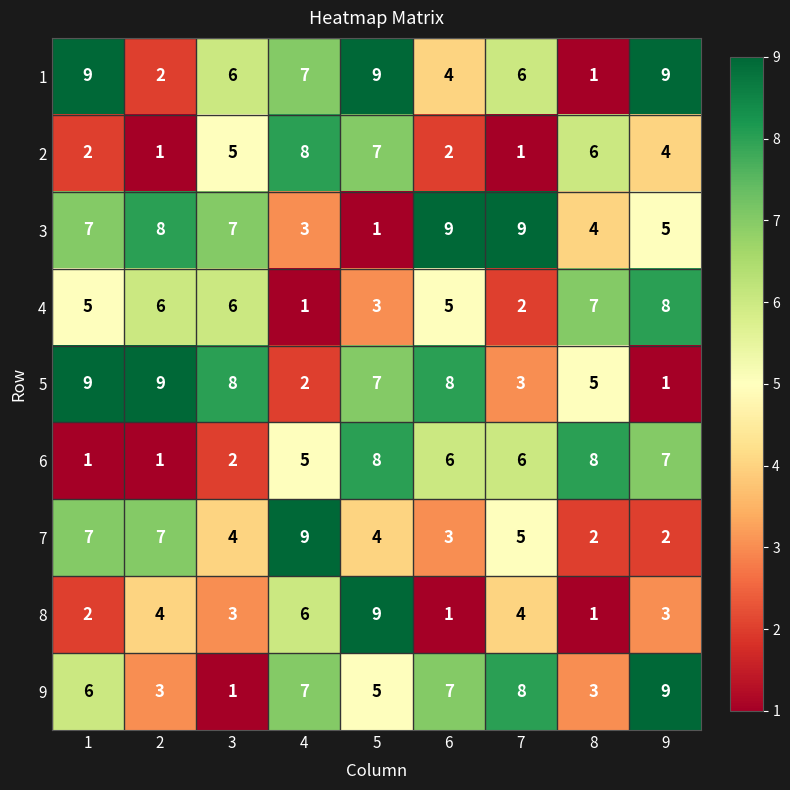

What is the difference between the highest and lowest values at 1?

8